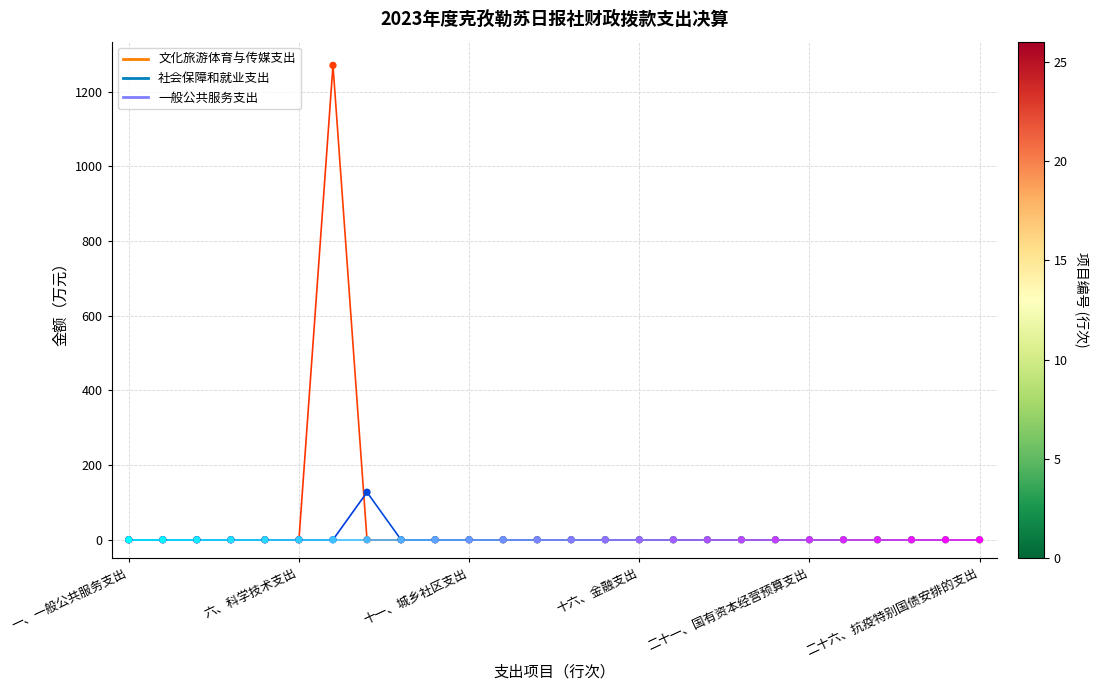

Is the value of 社会保障和就业支出 at 一、一般公共服务支出 greater than the value of 文化旅游体育与传媒支出 at 三、国防支出?

No